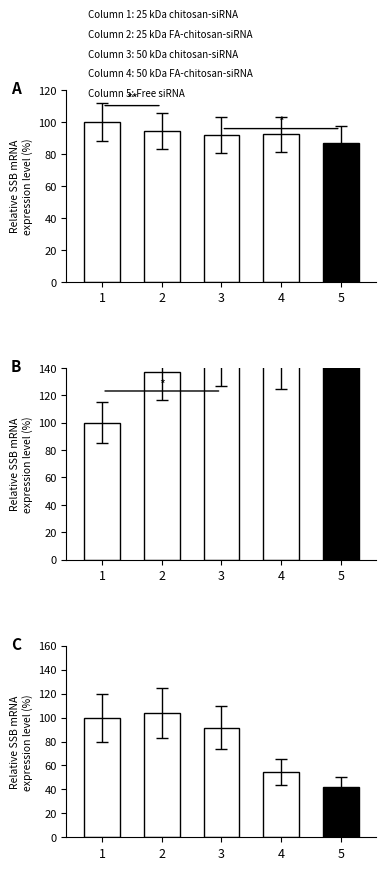

What is the difference between the values at 4 and 1?

45.8